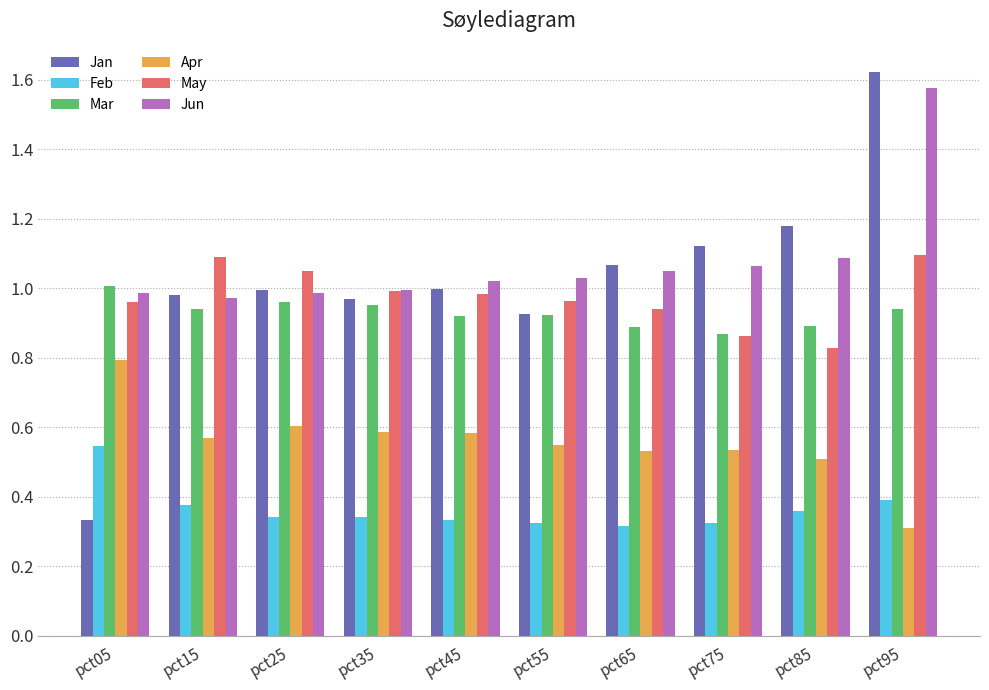

What is the difference between the second highest and minimum values in the Jun series?

0.1